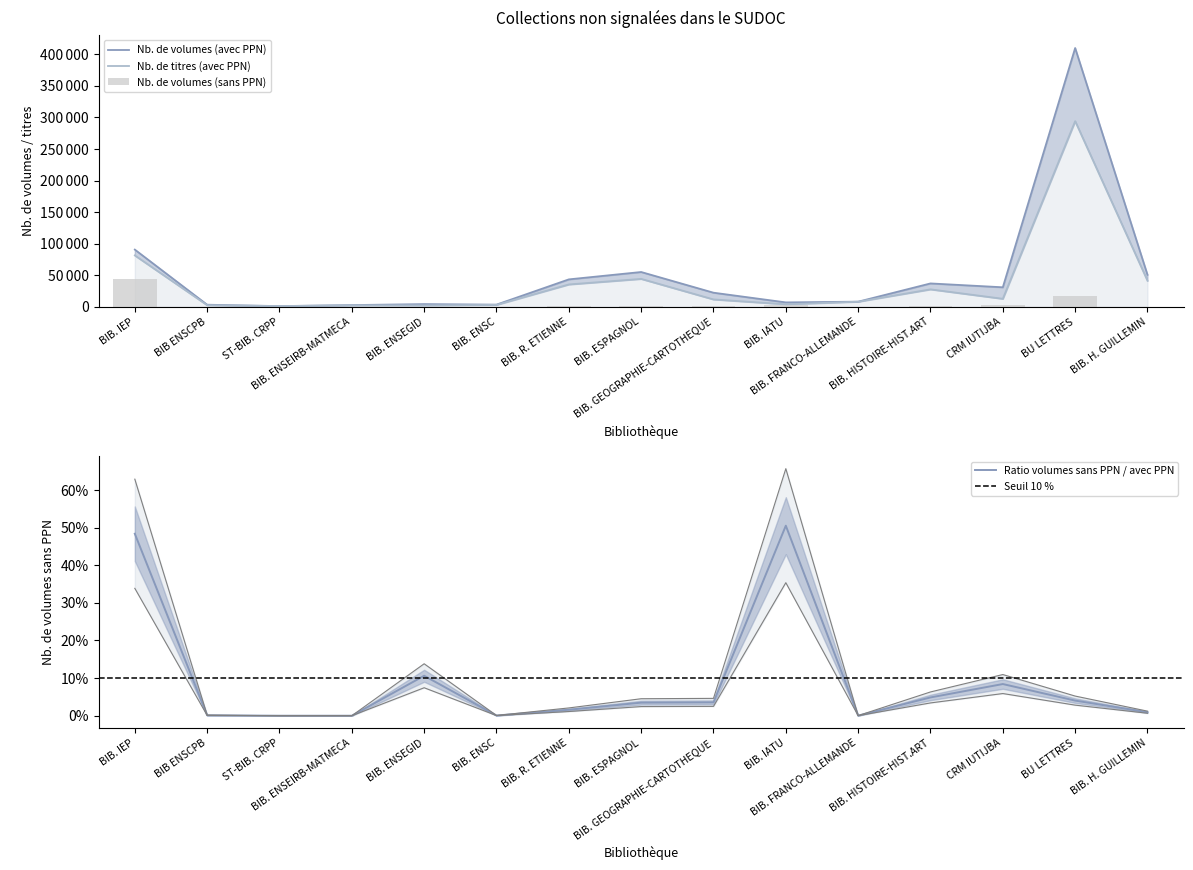

Which series changed the most between BIB. IEP and ST-BIB. CRPP?

Nb. de volumes (avec PPN)